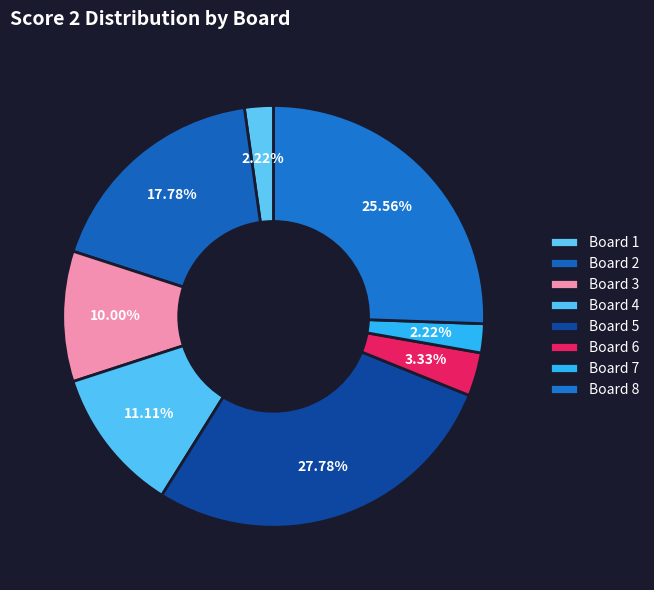

How many segments does this pie chart have?

8